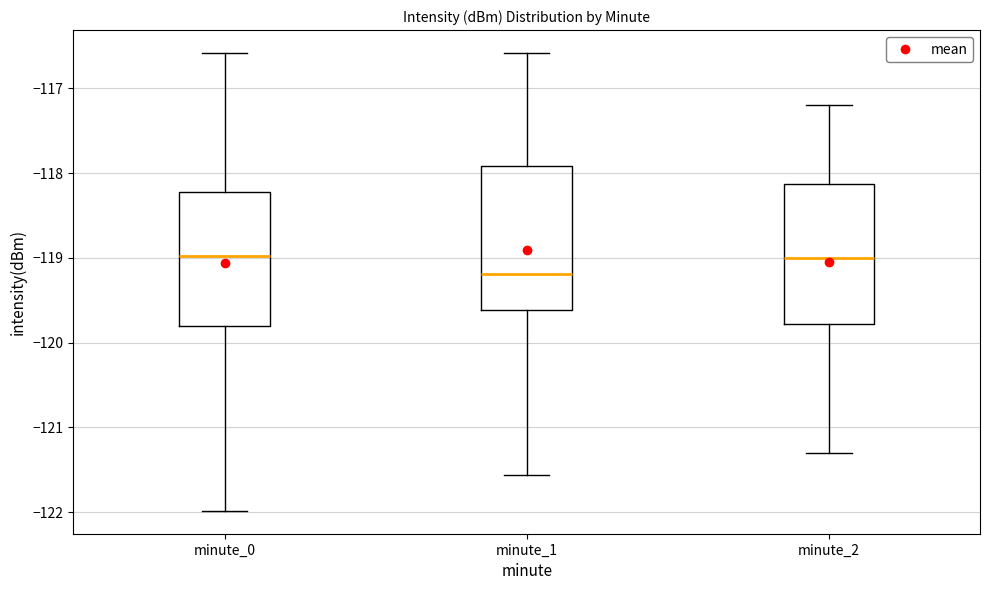

Reading left to right, transcribe this box plot: for each box, give where its median line is, the range the box spans, and where its two whiskers end, as read against the y-axis. The values are not printed on the chart, so give them approximately, as read against the axis.

minute_0: median -119.0, box -119.8 to -118.2, whiskers -122.0 to -116.6
minute_1: median -119.2, box -119.6 to -117.9, whiskers -121.6 to -116.6
minute_2: median -119.0, box -119.8 to -118.1, whiskers -121.3 to -117.2